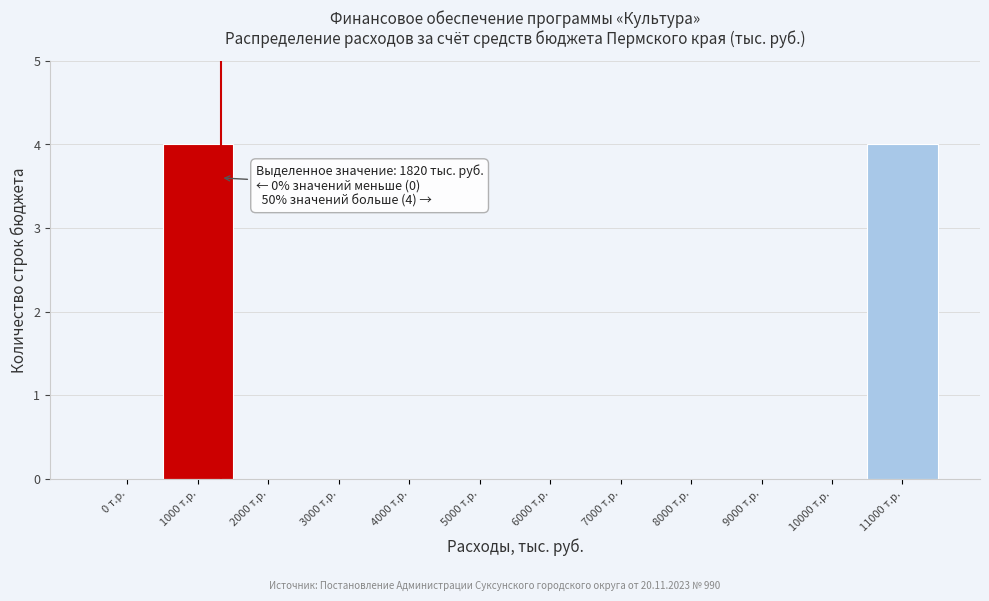

Reading left to right, list all the values displayed in this chart.

0 т.р.=0	1000 т.р.=4	2000 т.р.=0	3000 т.р.=0	4000 т.р.=0	5000 т.р.=0	6000 т.р.=0	7000 т.р.=0	8000 т.р.=0	9000 т.р.=0	10000 т.р.=0	11000 т.р.=4